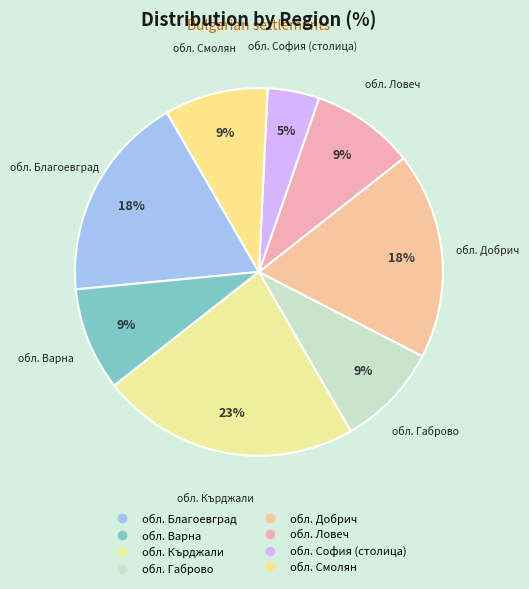

Count the number of slices in the pie.

8